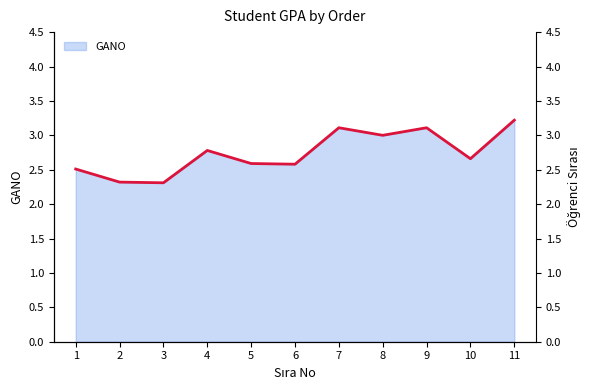

Which category has the highest value across all series?

11